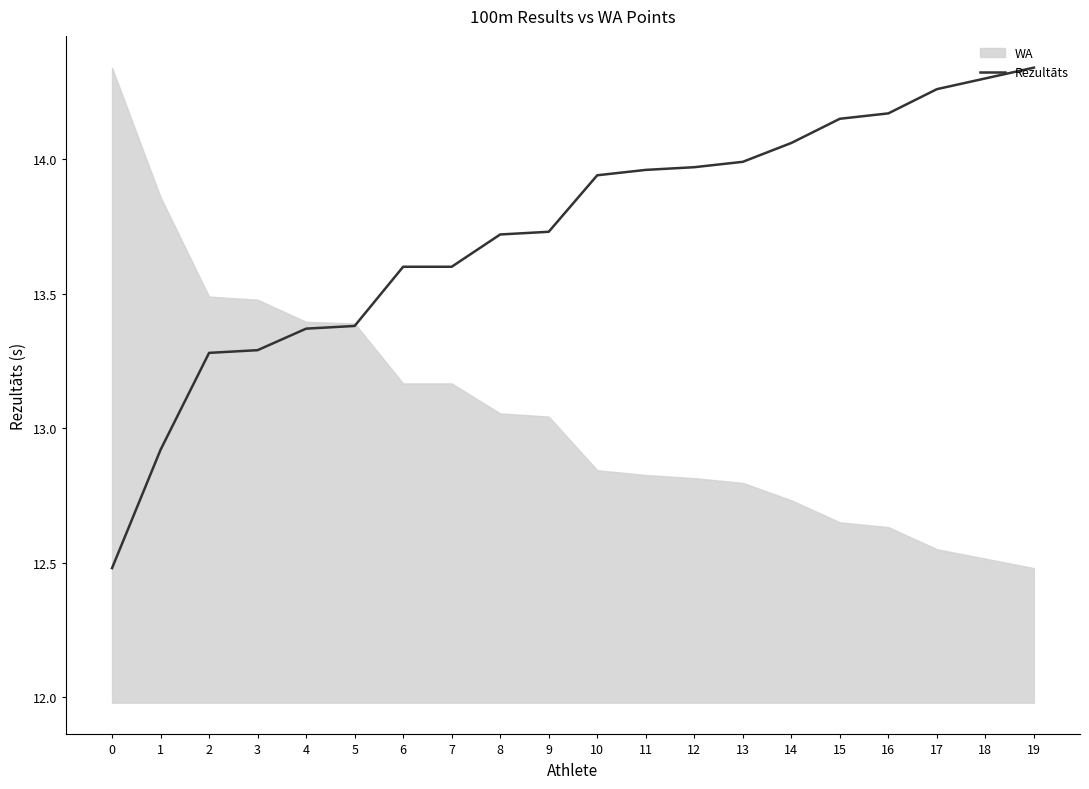

What is the average value?

13.7